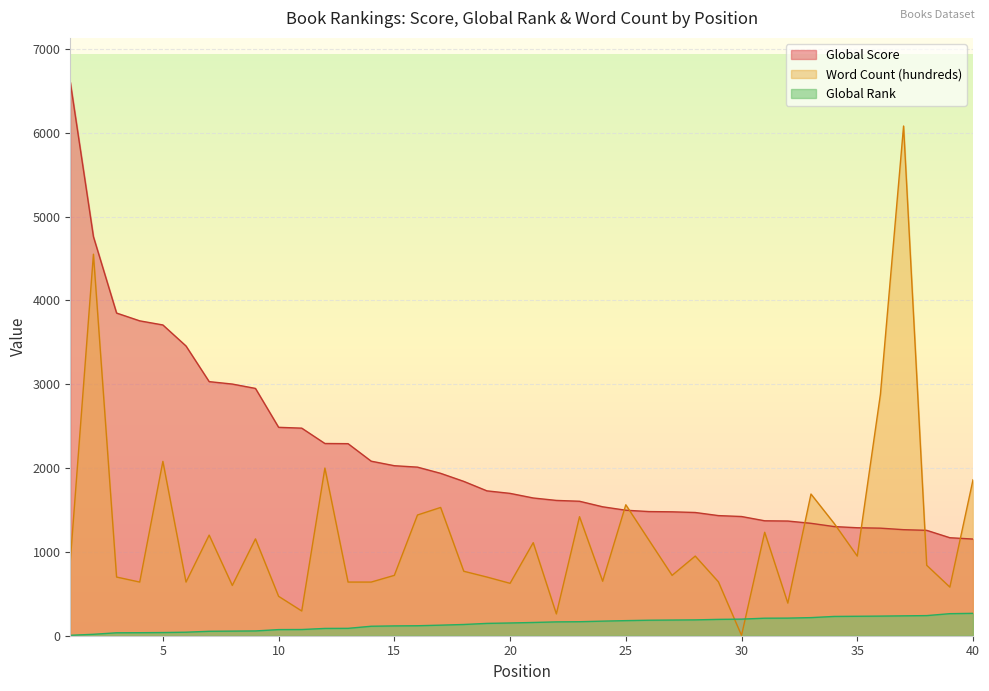

What is the spread (max minus min) of values at 6?

3414